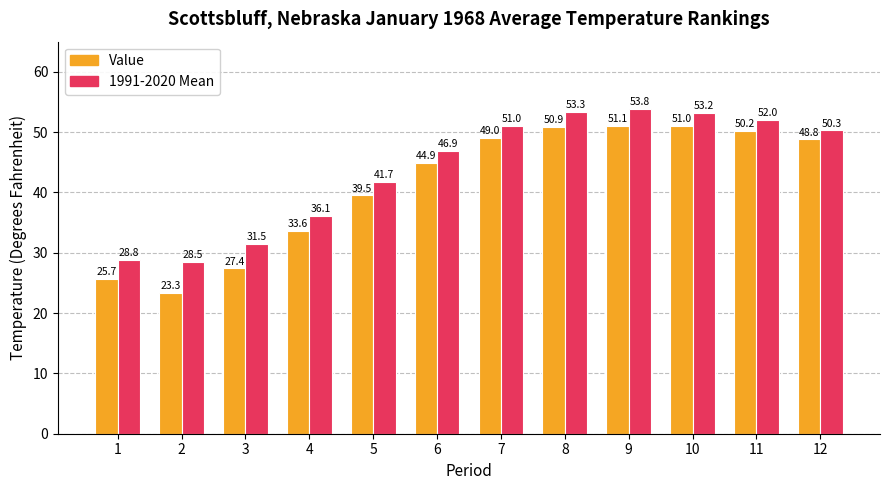

Which series has the largest total across all categories?

1991-2020 Mean